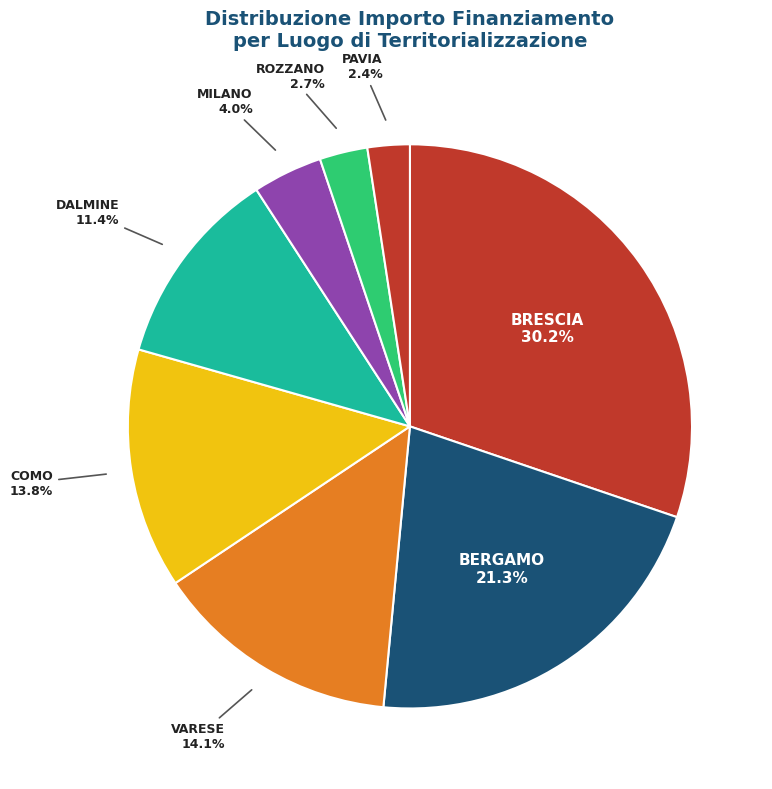

Does COMO represent more than half of the total?

No